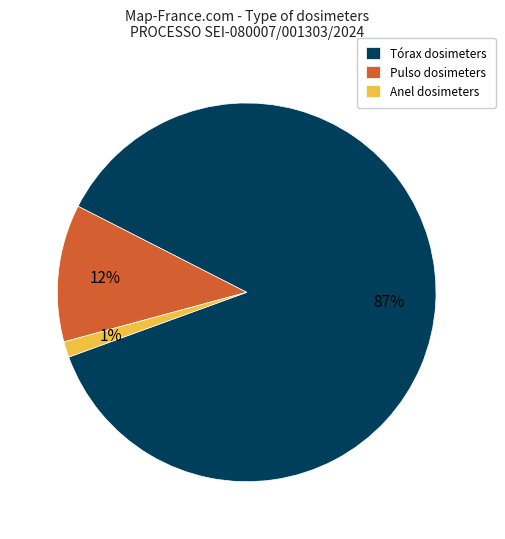

To the nearest percent, what is the average slice percentage?

33%